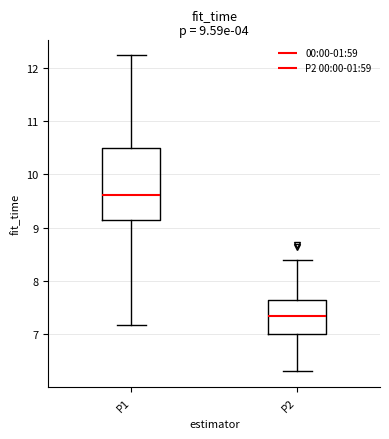

Which box's median line is the highest?

P1